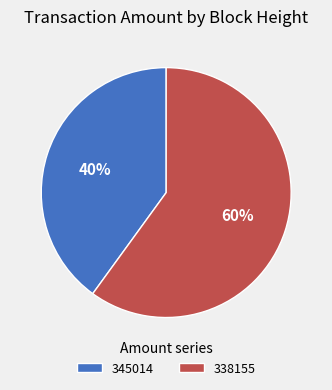

To the nearest percent, what portion does 345014 represent?

40%